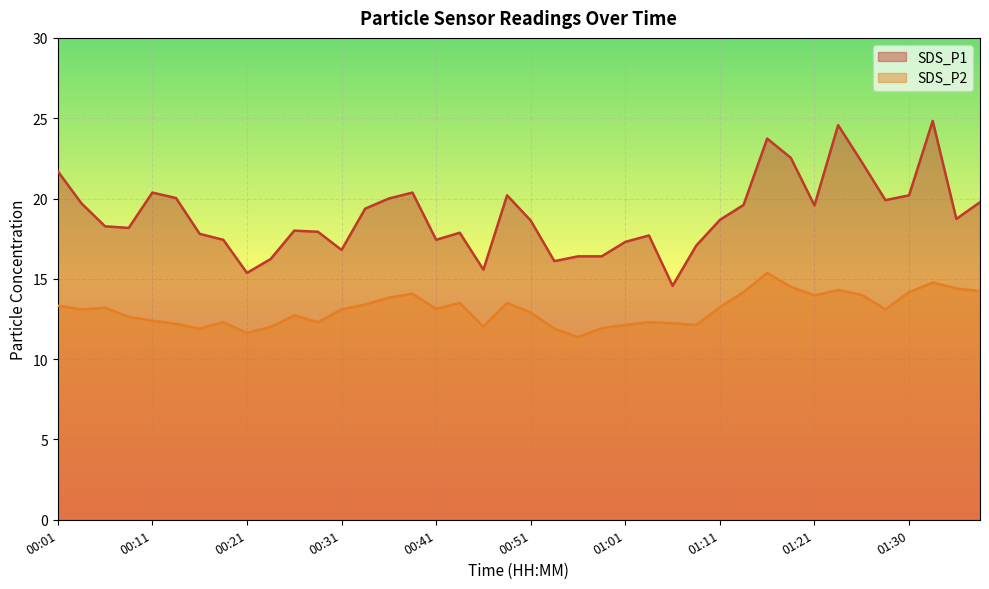

What is the sum of the SDS_P2 values at 00:31 and 00:29?

25.4